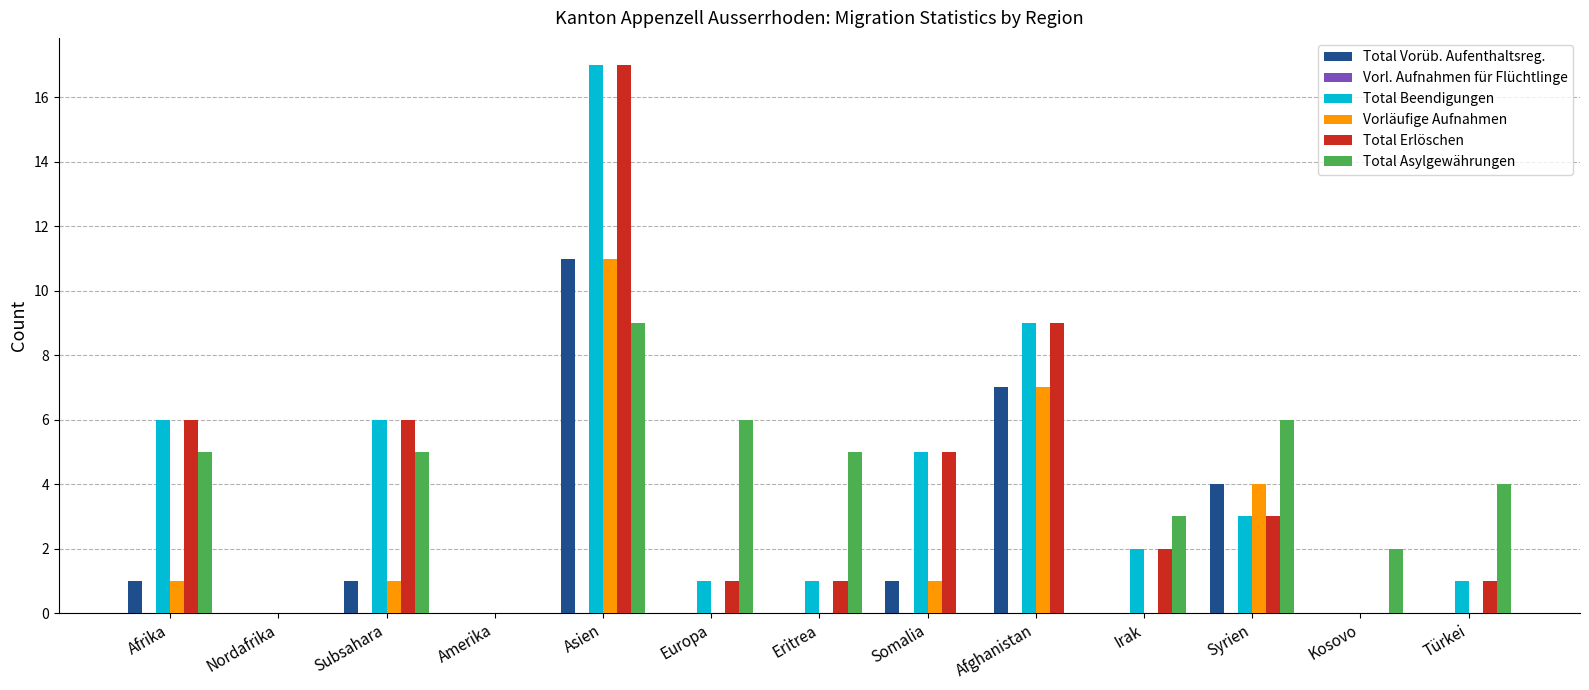

What is the highest value of the Vorläufige Aufnahmen series?

11